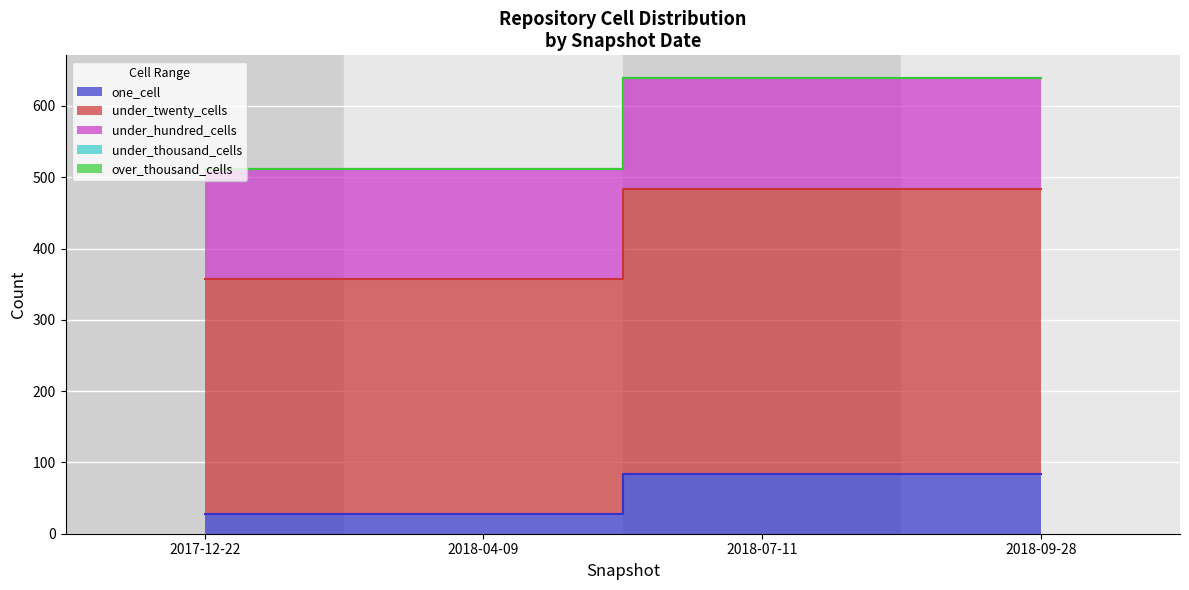

True or false: under_thousand_cells and one_cell cross at least once.

False